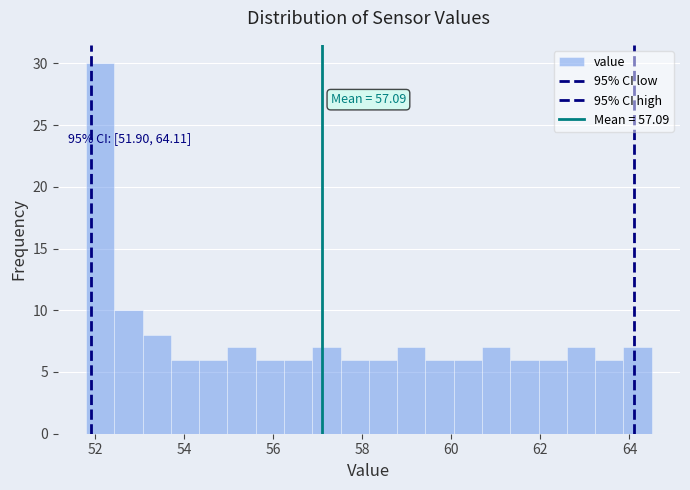

Around what value on the x-axis is the tallest bar? Give the approximate position of its centre, as read against the axis.

52.2